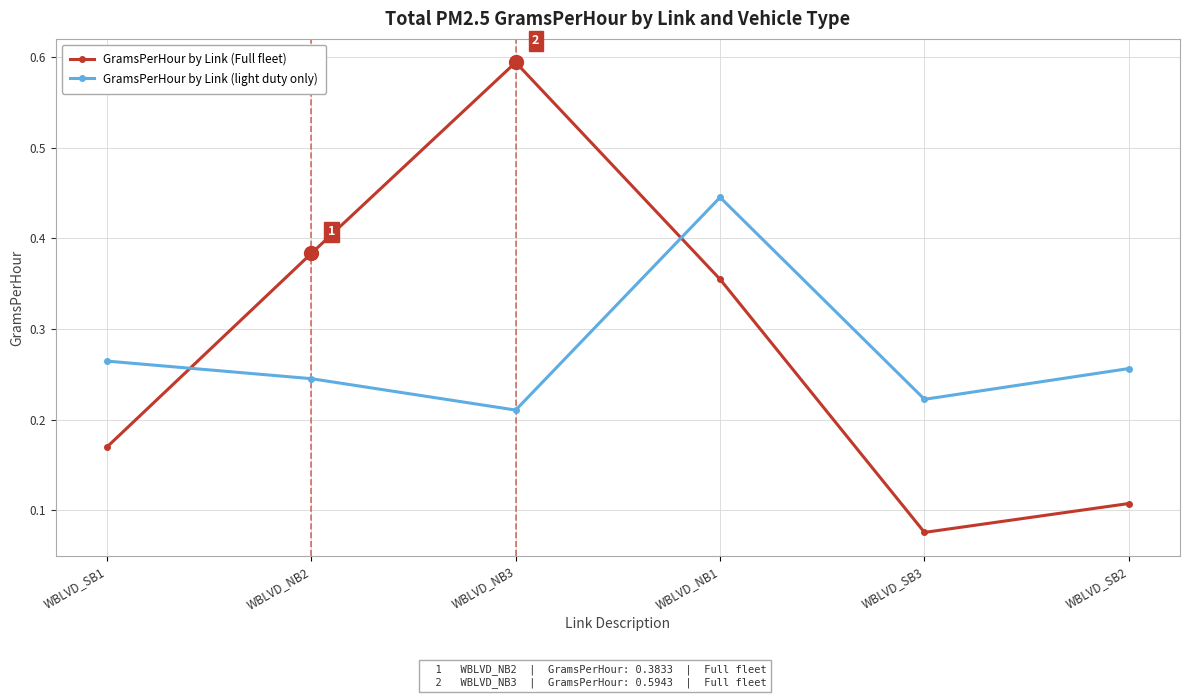

Which category has the lowest value across all series?

WBLVD_SB3